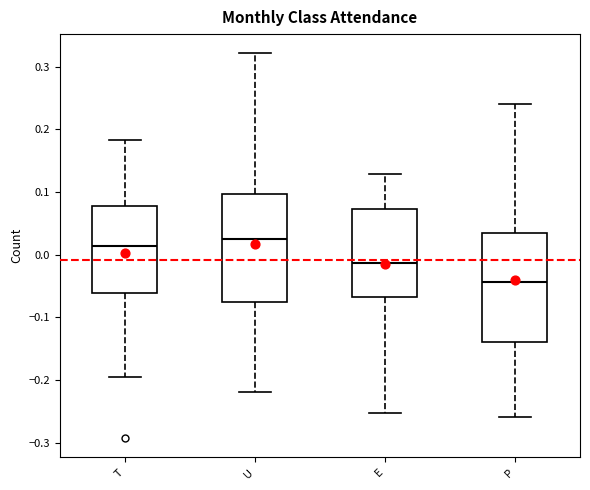

Reading left to right, transcribe this box plot: for each box, give where its median line is, the range the box spans, and where its two whiskers end, as read against the y-axis. The values are not printed on the chart, so give them approximately, as read against the axis.

T: median 0.01, box -0.06 to 0.08, whiskers -0.20 to 0.18
U: median 0.03, box -0.08 to 0.10, whiskers -0.22 to 0.32
E: median -0.01, box -0.07 to 0.07, whiskers -0.25 to 0.13
P: median -0.04, box -0.14 to 0.04, whiskers -0.26 to 0.24